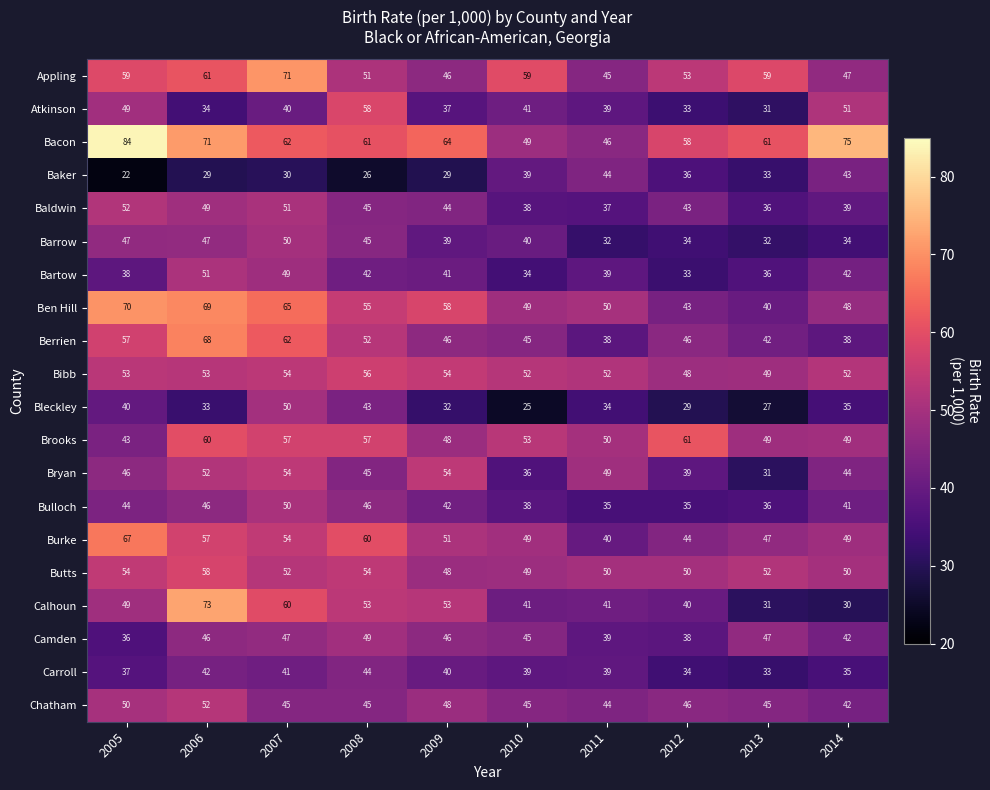

Is the value of Bacon at 2005 greater than the value of Chatham at 2007?

Yes